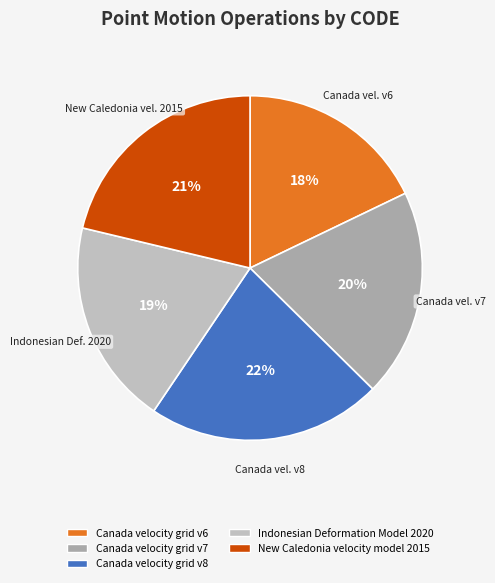

Is there a majority slice in this chart?

No